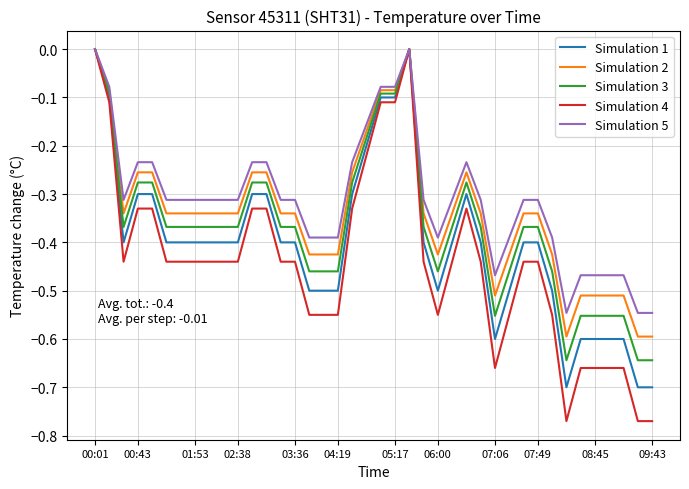

Rank the series by their average value, from highest to lowest.

Simulation 5, Simulation 2, Simulation 3, Simulation 1, Simulation 4